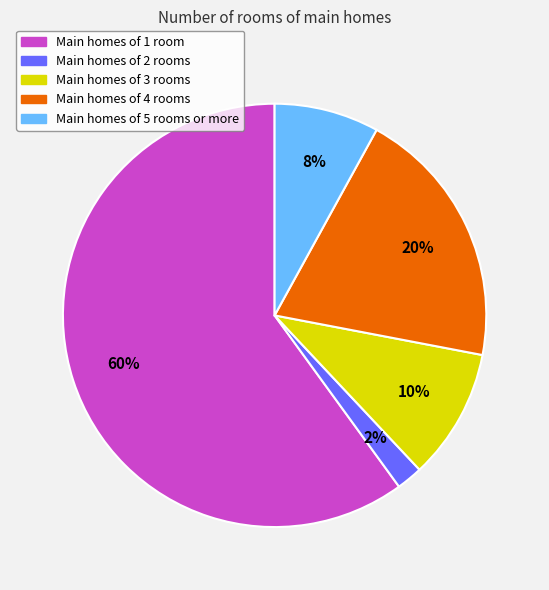

How many segments does this pie chart have?

5